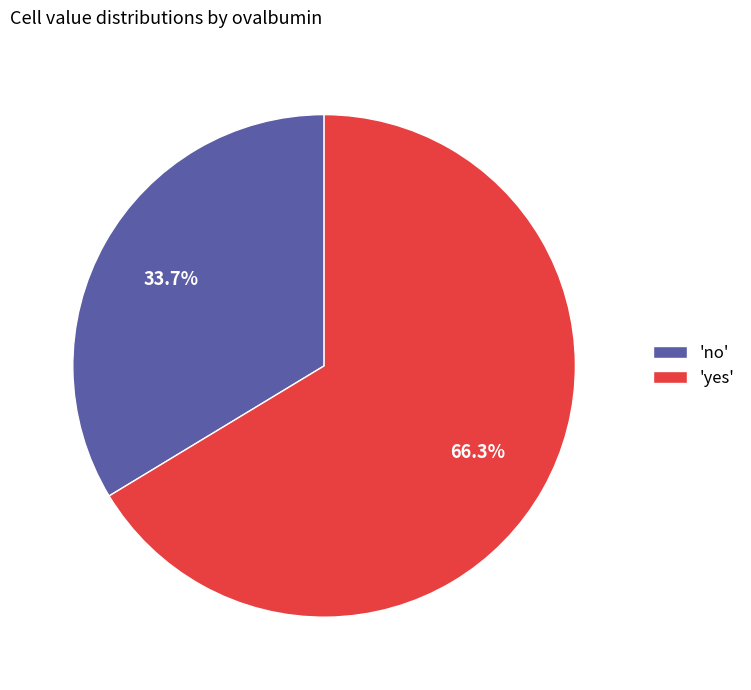

Which category has the biggest portion of the pie?

'yes'